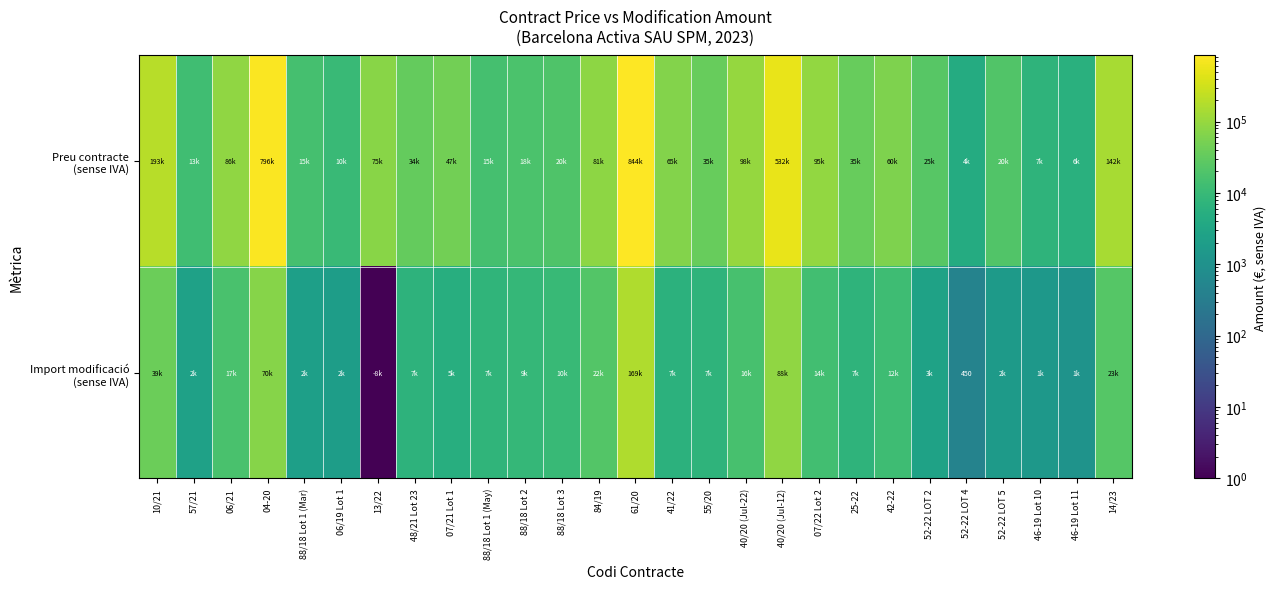

What is the maximum value shown in the chart?

844200.0